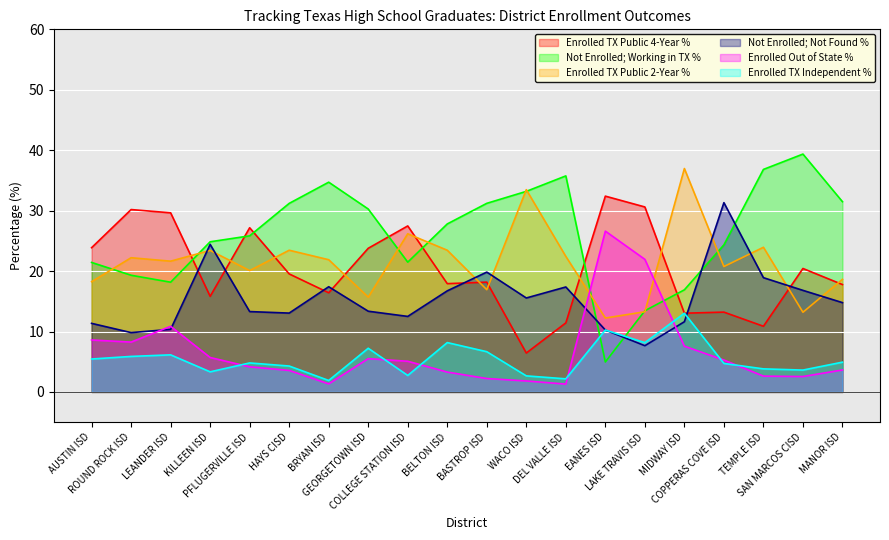

What is the label of the 8th point from the right?

DEL VALLE ISD